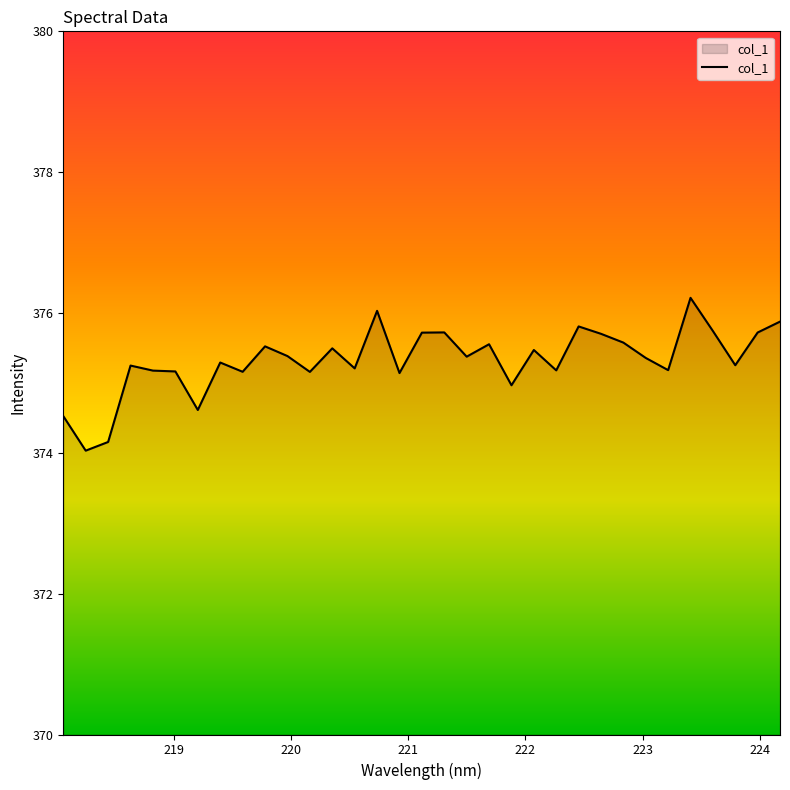

What is the smallest value displayed?

374.0